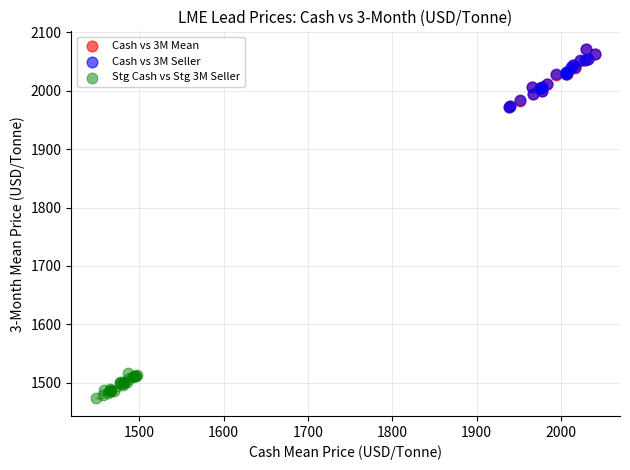

Which series has the widest spread of Y values?

Cash vs 3M Mean